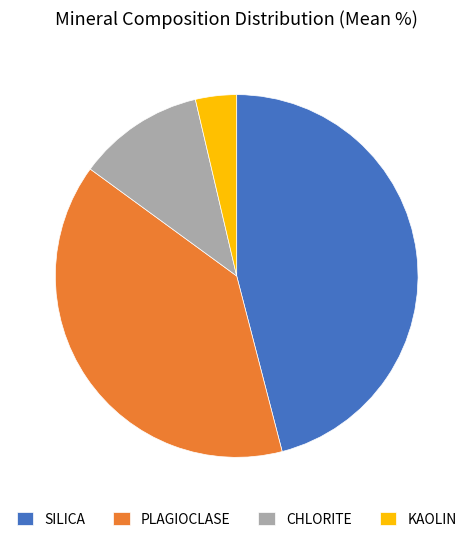

Is SILICA the majority of the pie?

No